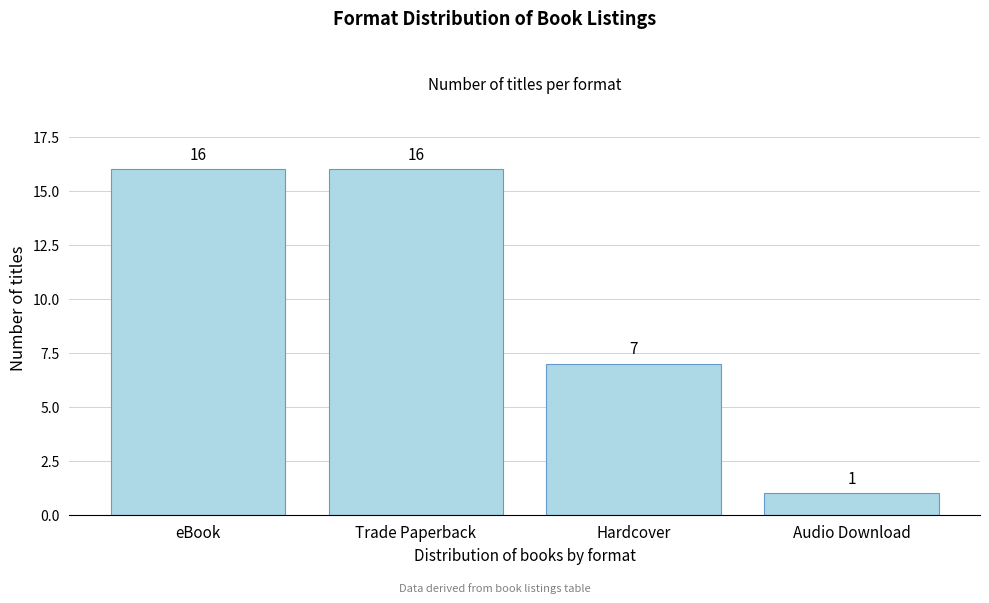

Reading left to right, list all the values displayed in this chart.

eBook=16	Trade Paperback=16	Hardcover=7	Audio Download=1